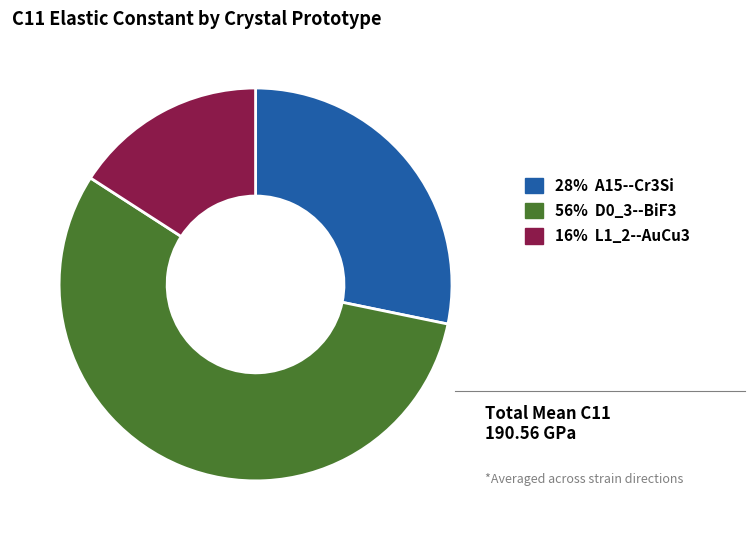

How many segments does this pie chart have?

3